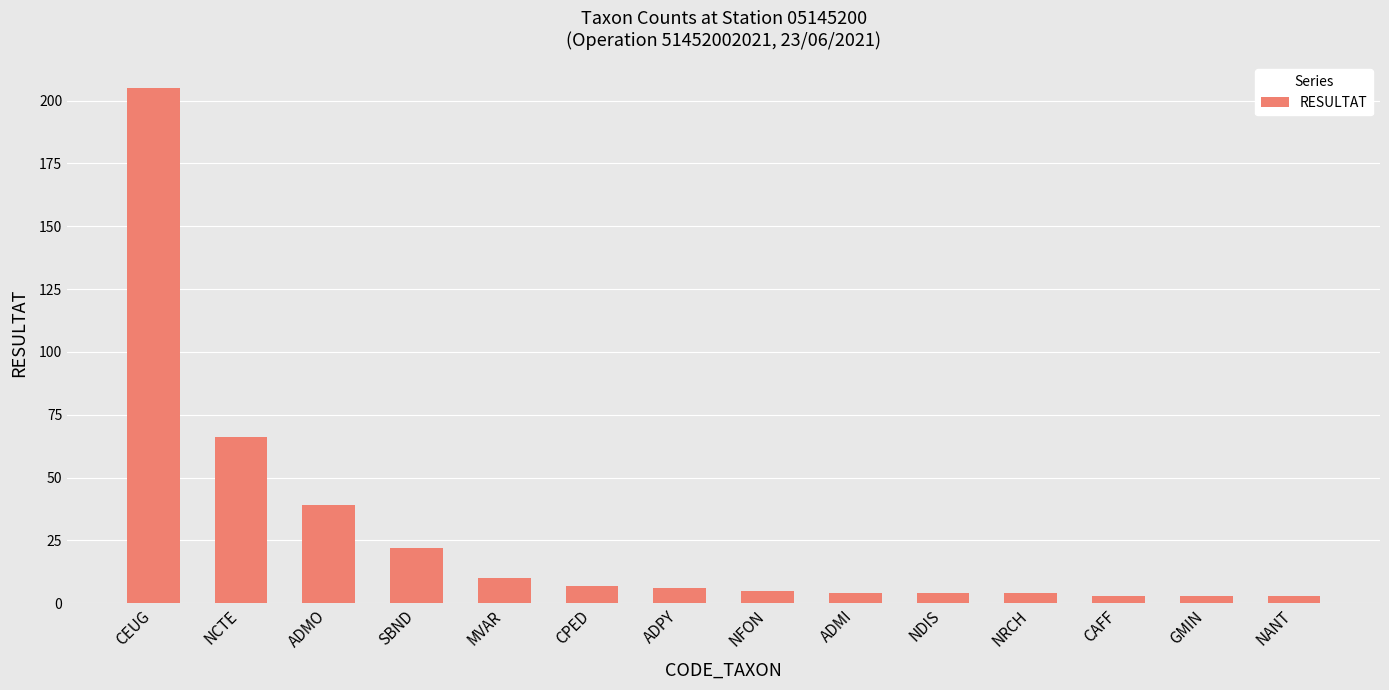

Reading left to right, what are all the values shown in this chart?

CEUG=205	NCTE=66	ADMO=39	SBND=22	MVAR=10	CPED=7	ADPY=6	NFON=5	ADMI=4	NDIS=4	NRCH=4	CAFF=3	GMIN=3	NANT=3